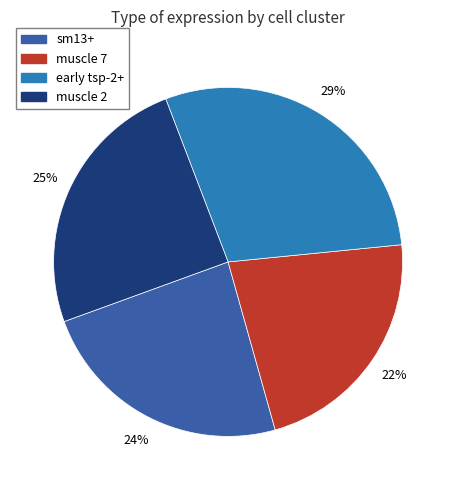

Which category has the smallest portion of the pie?

muscle 7